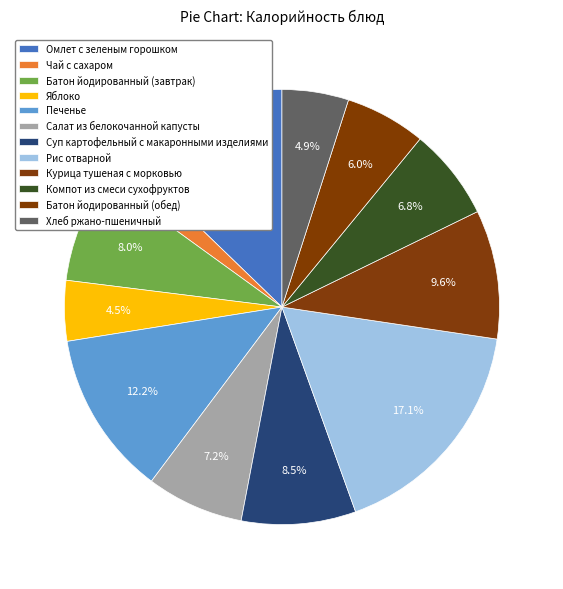

How many segments does this pie chart have?

12